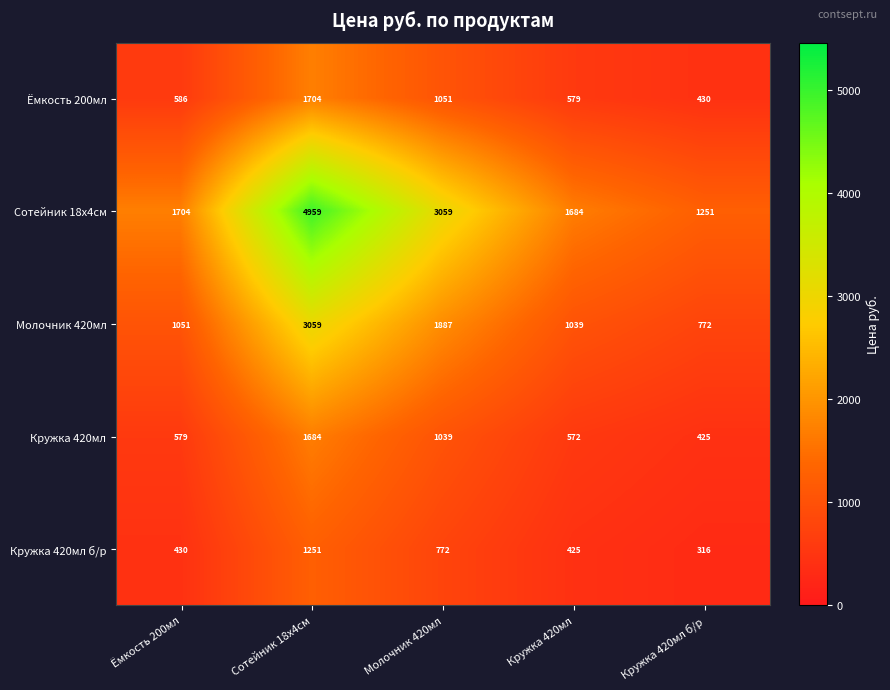

Which series changed the most between Ёмкость 200мл and Кружка 420мл б/р?

Сотейник 18х4см